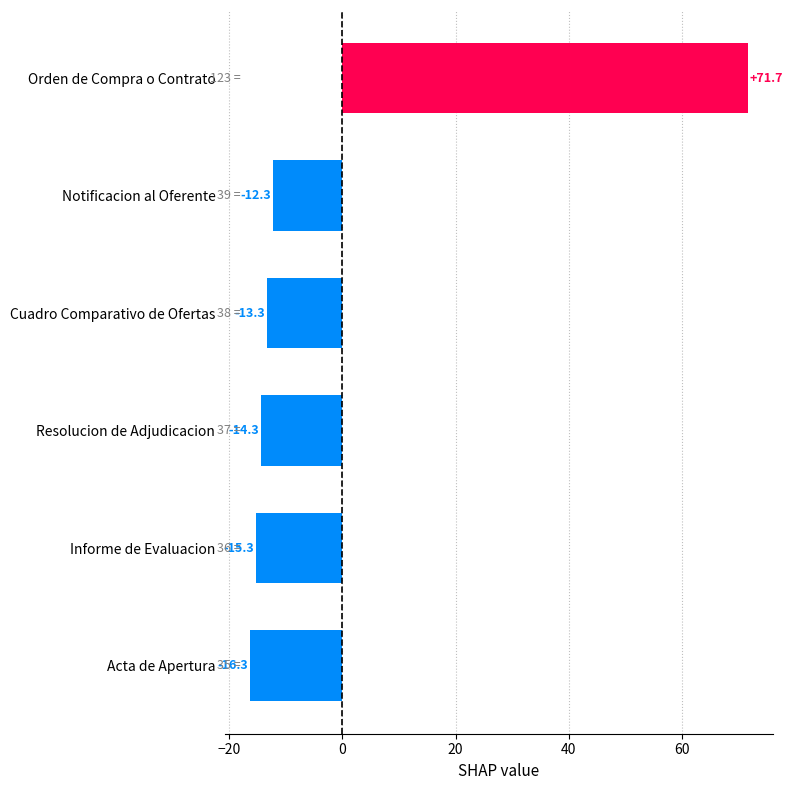

Rank the categories by value from lowest to highest.

Acta de Apertura, Informe de Evaluacion, Resolucion de Adjudicacion, Cuadro Comparativo de Ofertas, Notificacion al Oferente, Orden de Compra o Contrato